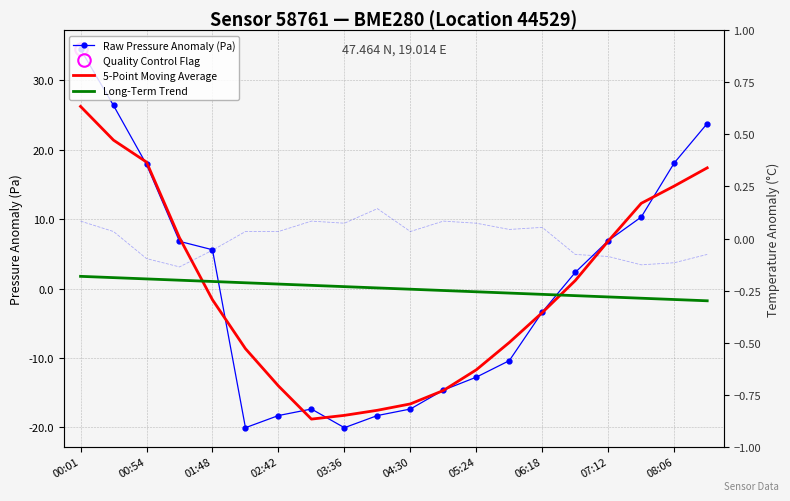

Which series has the largest range (max minus min)?

Raw Pressure Anomaly (Pa)